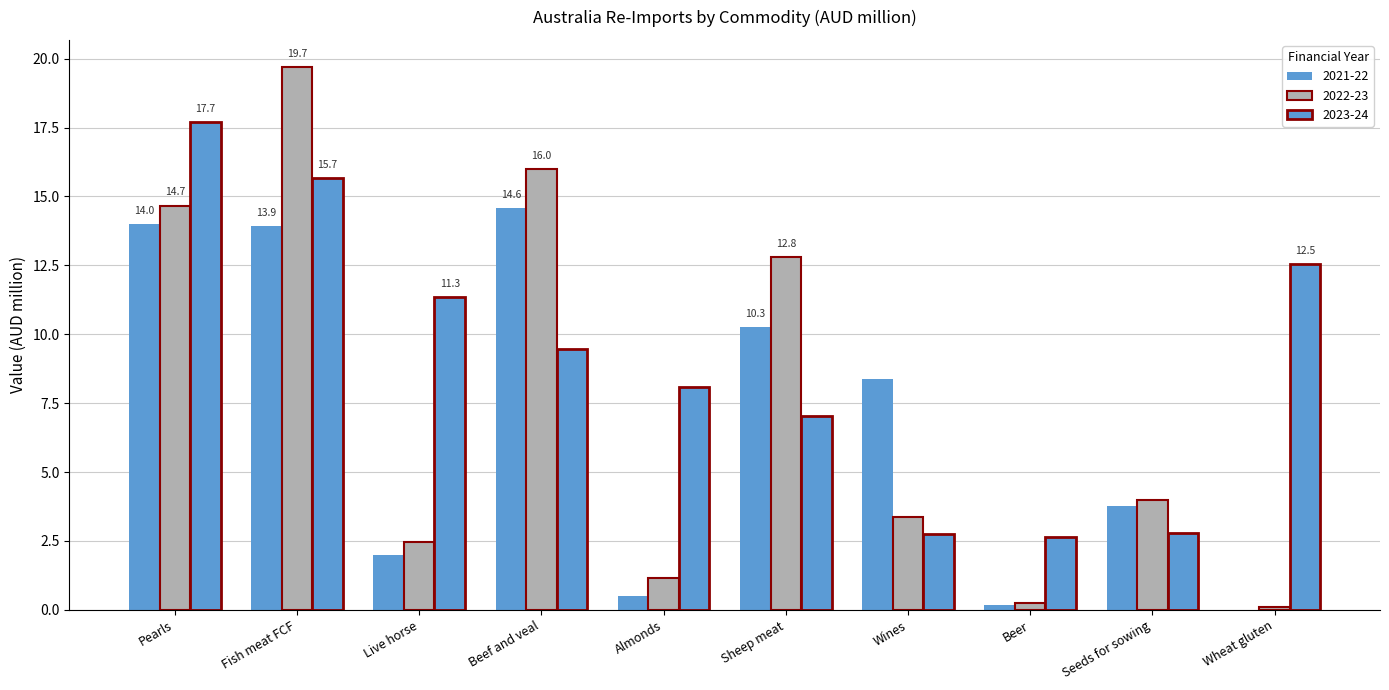

What is the difference between the maximum and minimum values in the 2021-22 series?

14.6